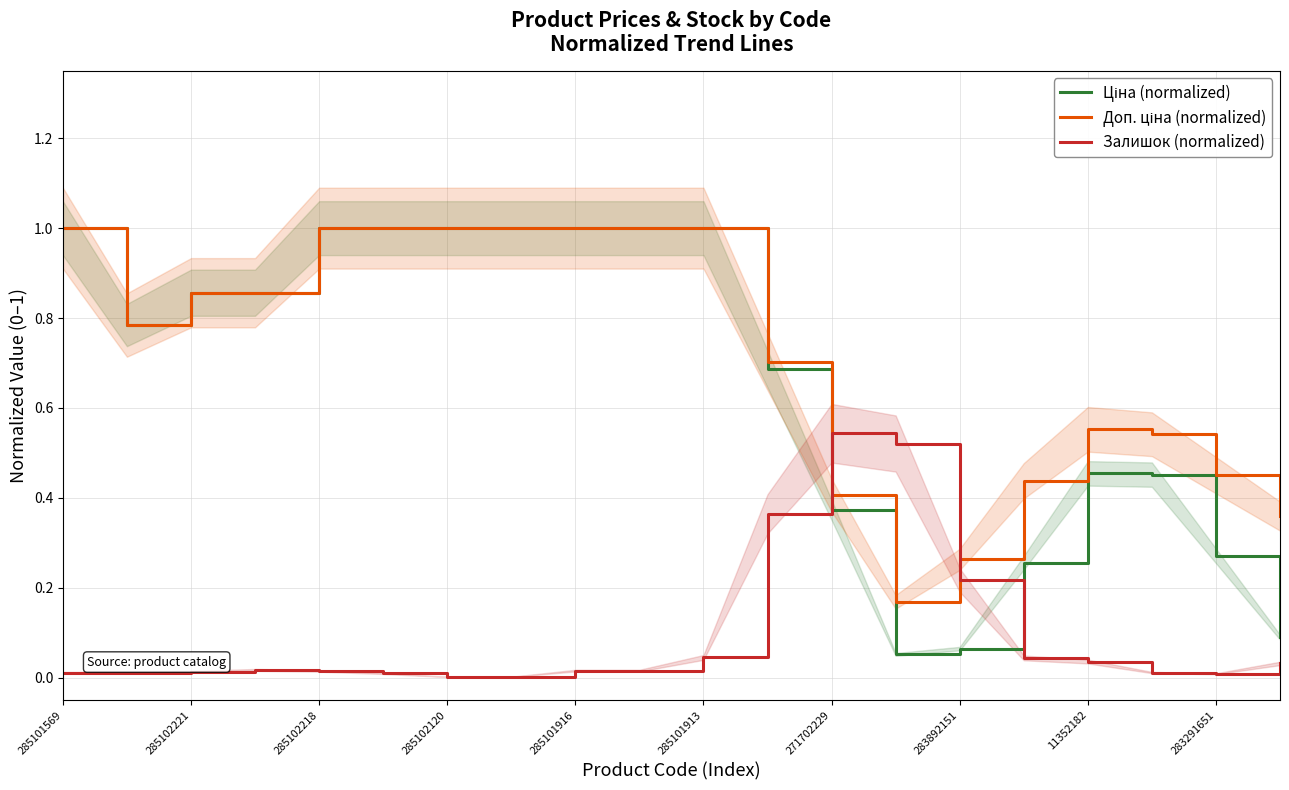

What are all the series names shown in the legend?

Ціна (normalized), Доп. ціна (normalized), Залишок (normalized)